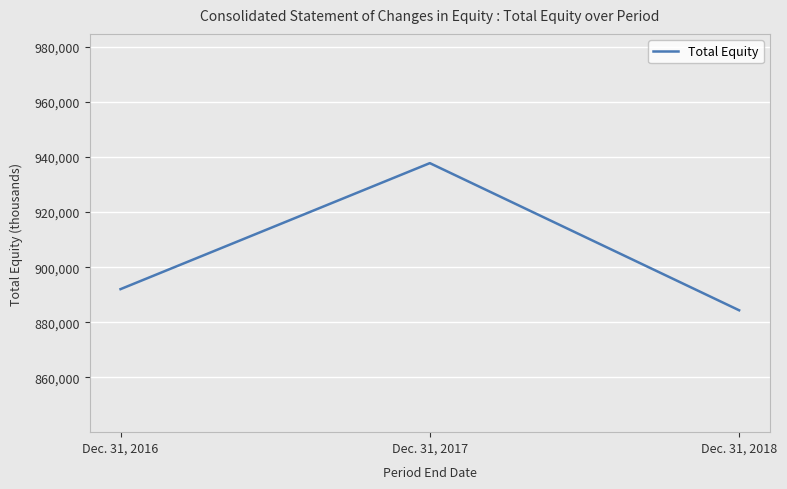

The value at Dec. 31, 2018 is 884372. True or false?

True